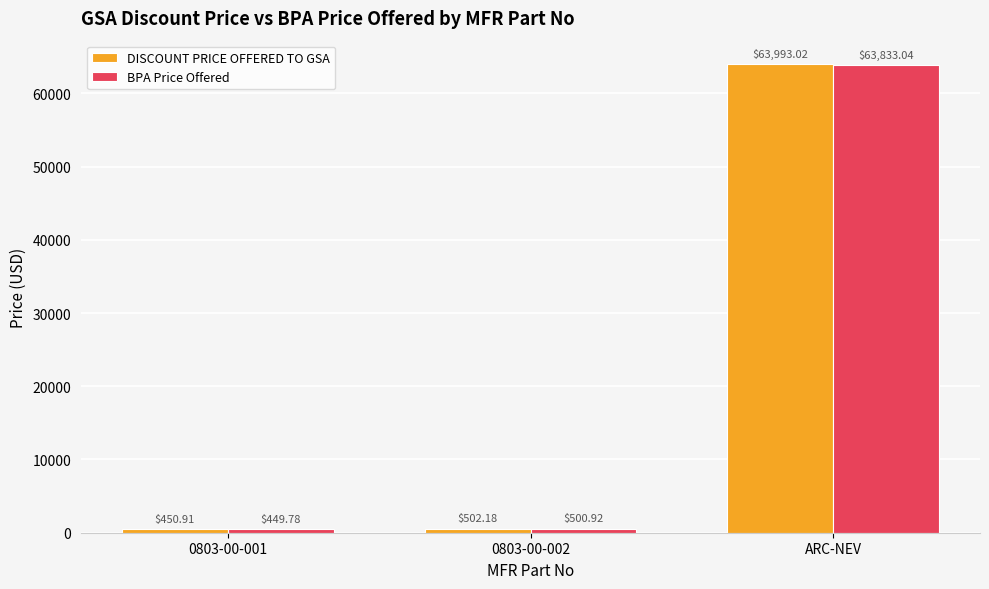

What are all the series names shown in the legend?

DISCOUNT PRICE OFFERED TO GSA, BPA Price Offered